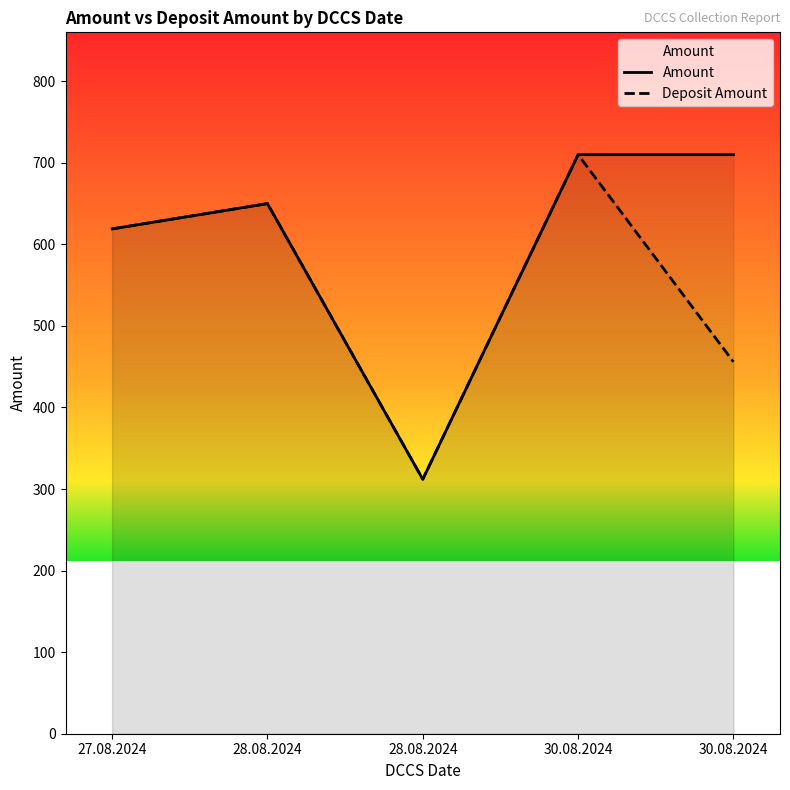

Which category has the highest value across all series?

30.08.2024